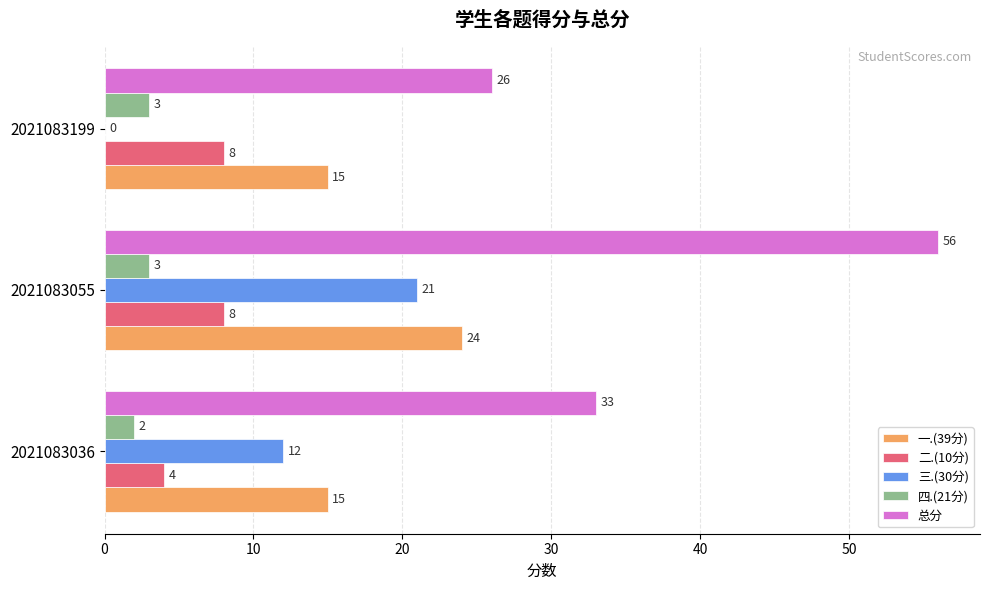

Between 2021083036 and 2021083199, which series saw the biggest shift?

三.(30分)